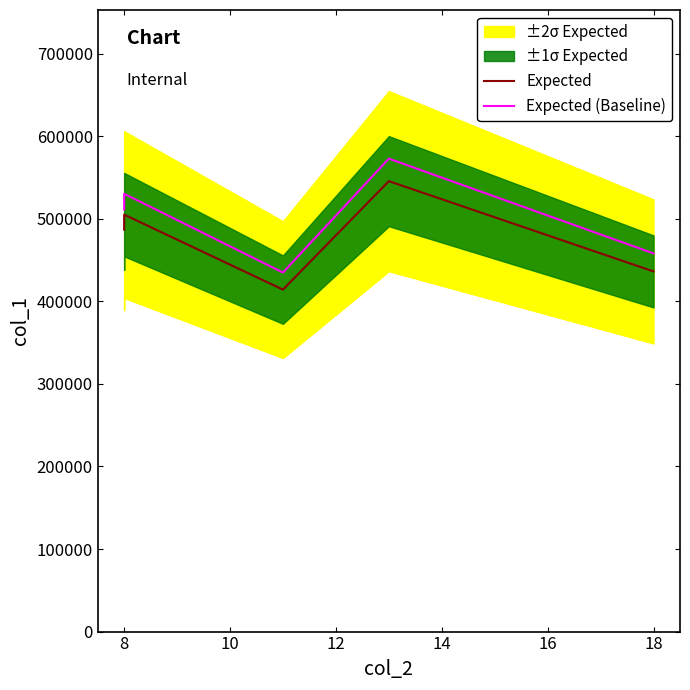

Is the value of Expected (Baseline) at 8 greater than the value of Expected at 18?

Yes